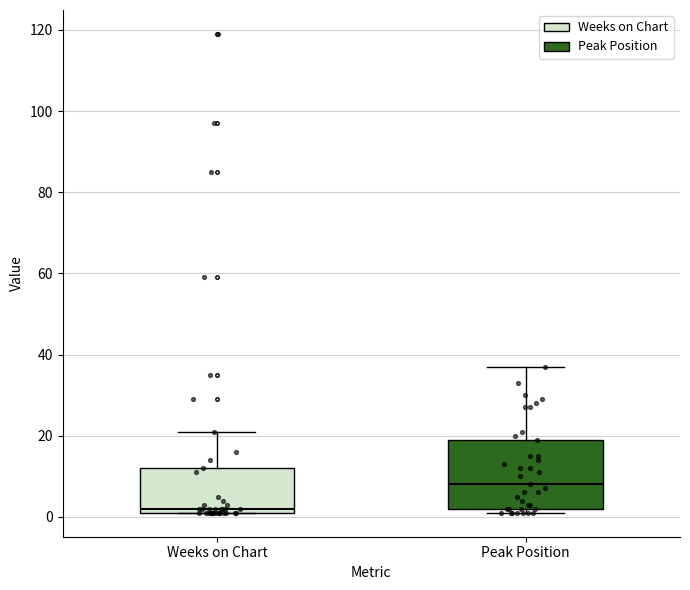

Comparing the boxes themselves (not the whiskers), which one is the tallest?

Peak Position